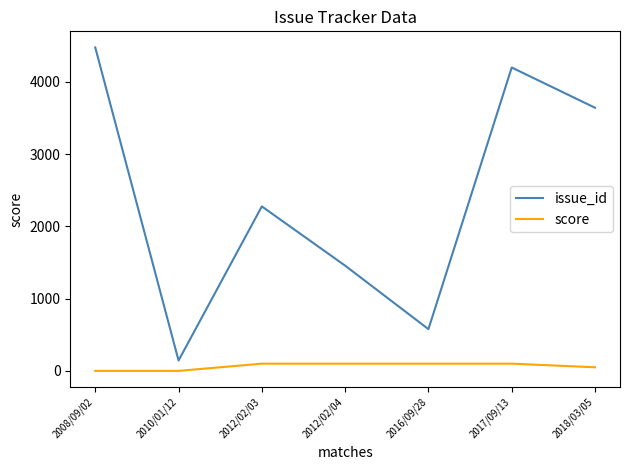

True or false: issue_id and score intersect in this chart.

False